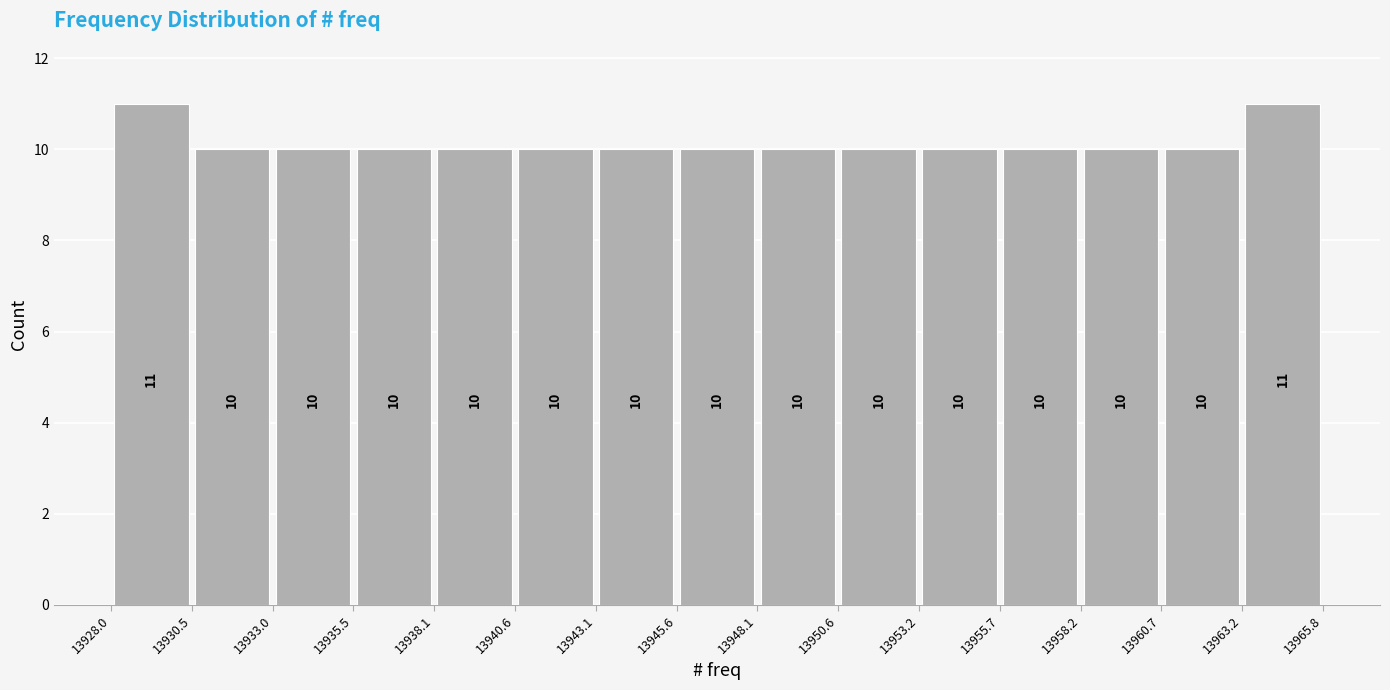

What is the height of the bar covering 13935.5 to 13938.1 on the x-axis?

10